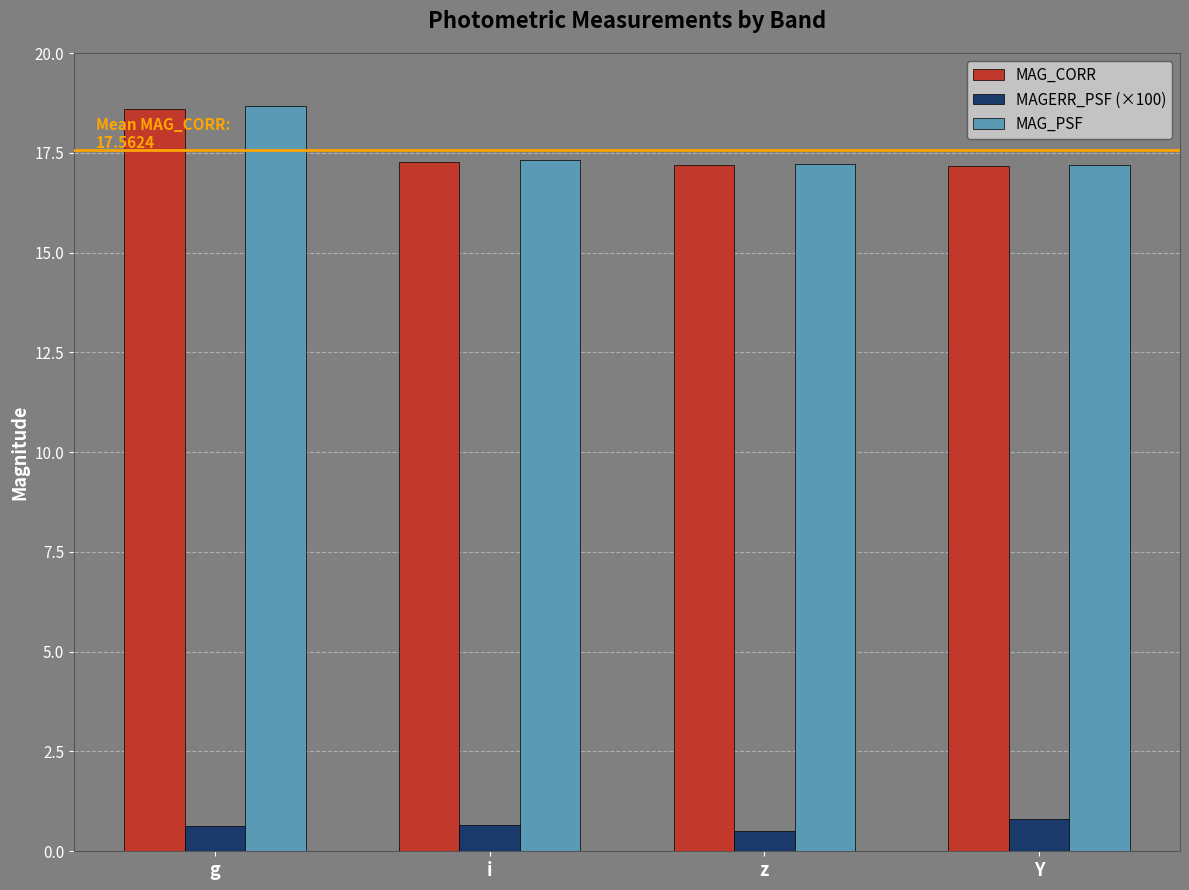

The MAG_PSF series shows 17.3 at i. True or false?

True